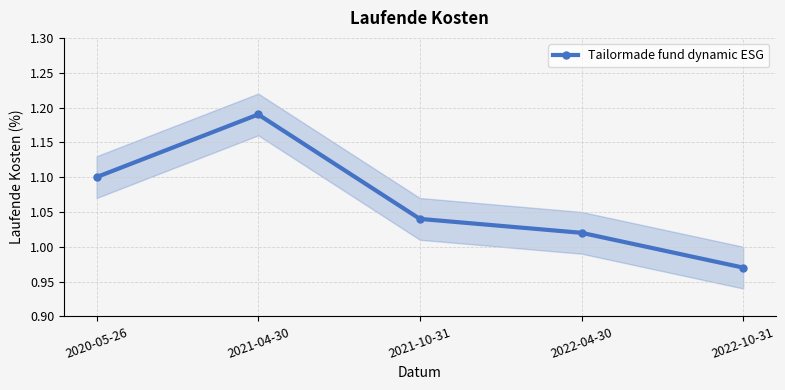

What position from the left is 2021-10-31?

3